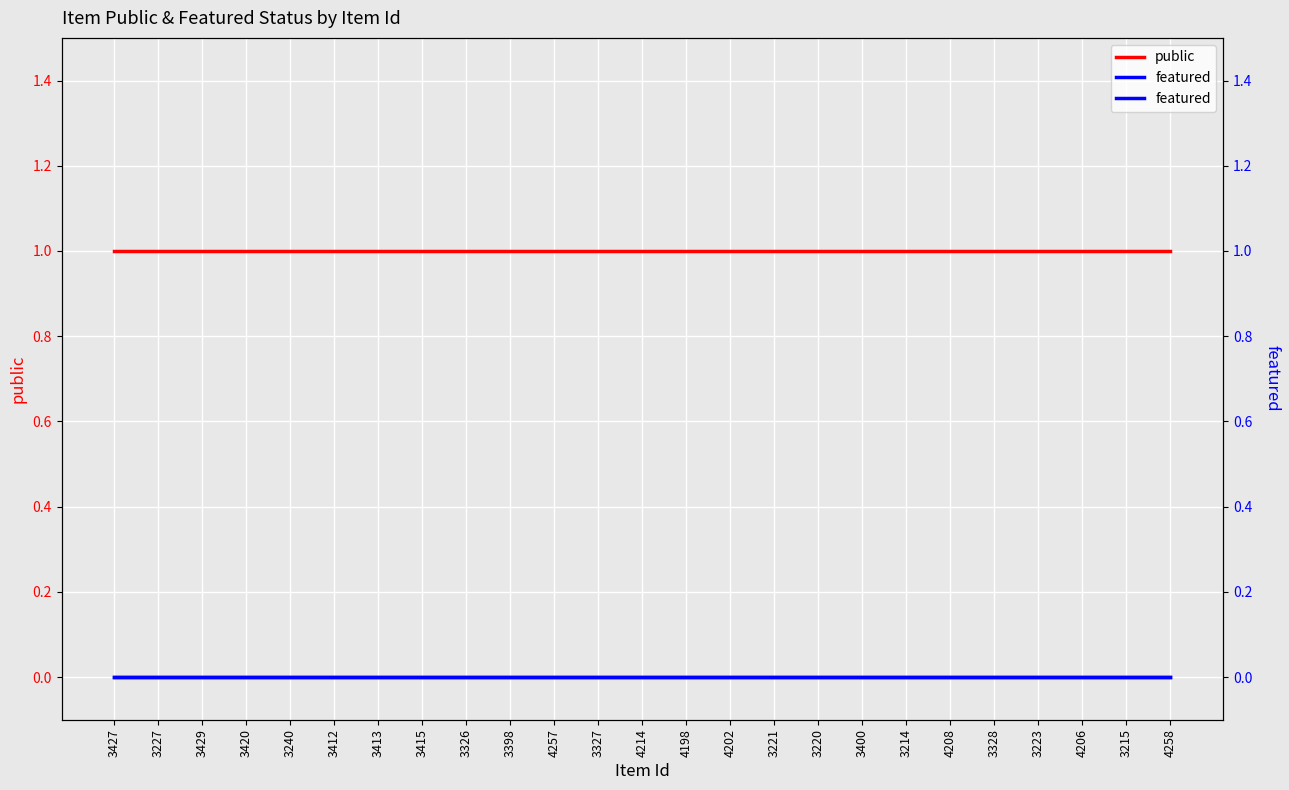

How many lines are shown in the chart?

2